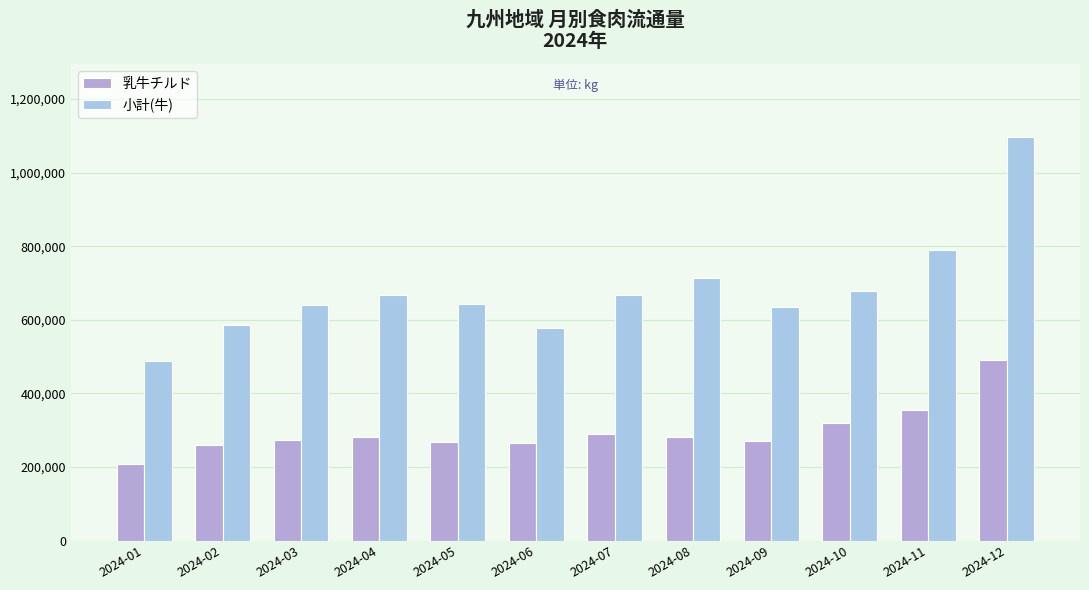

What are all the series names shown in the legend?

乳牛チルド, 小計(牛)